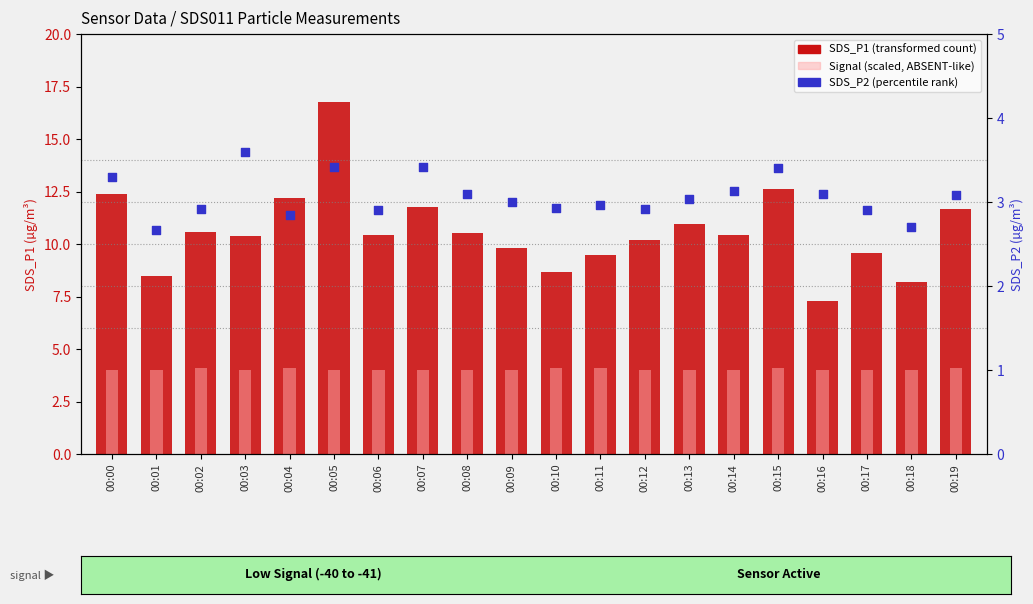

Which series contains the lowest Y value?

SDS_P2 (percentile rank)